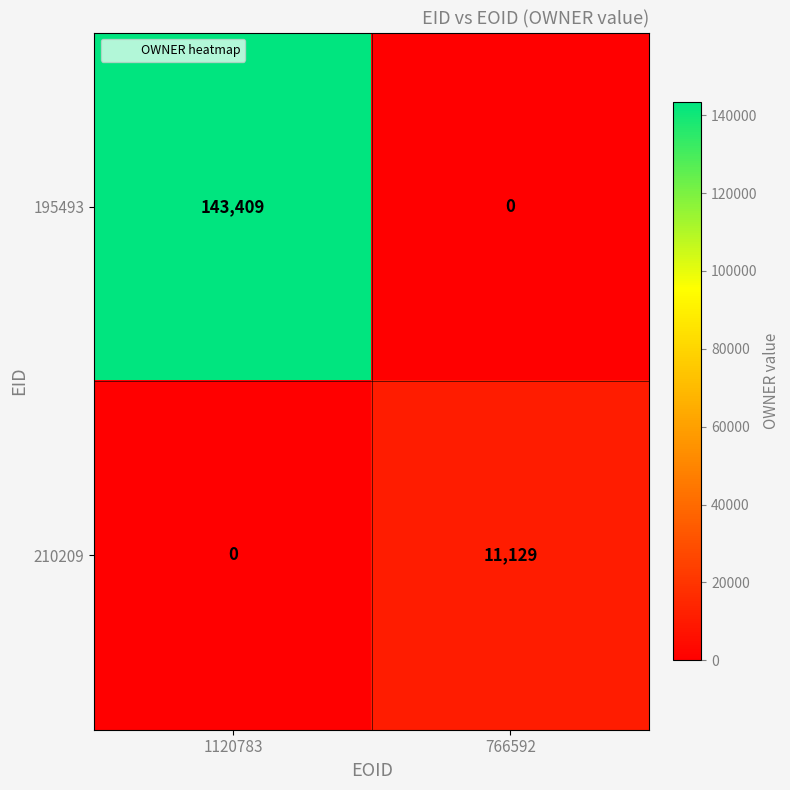

How many series are shown in this chart?

2